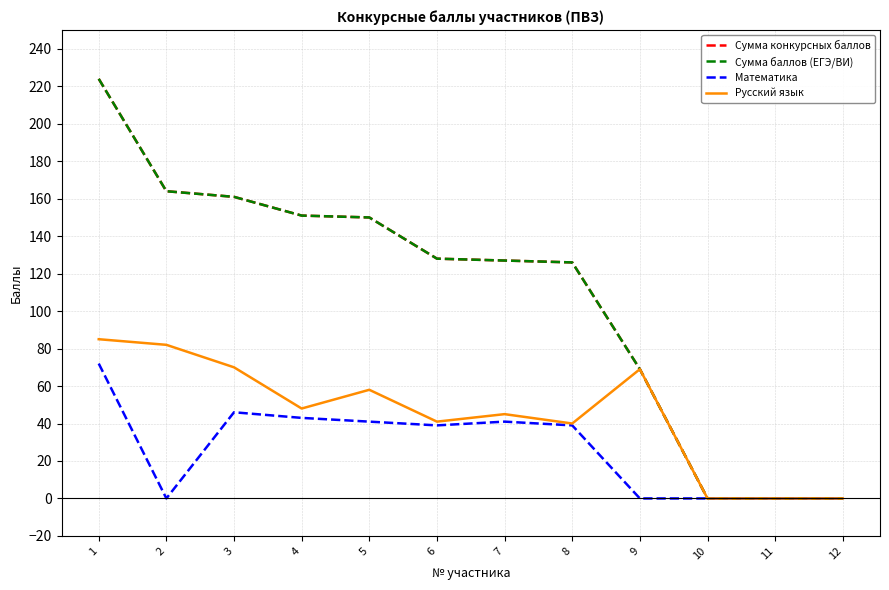

Does the chart have visible grid lines?

Yes